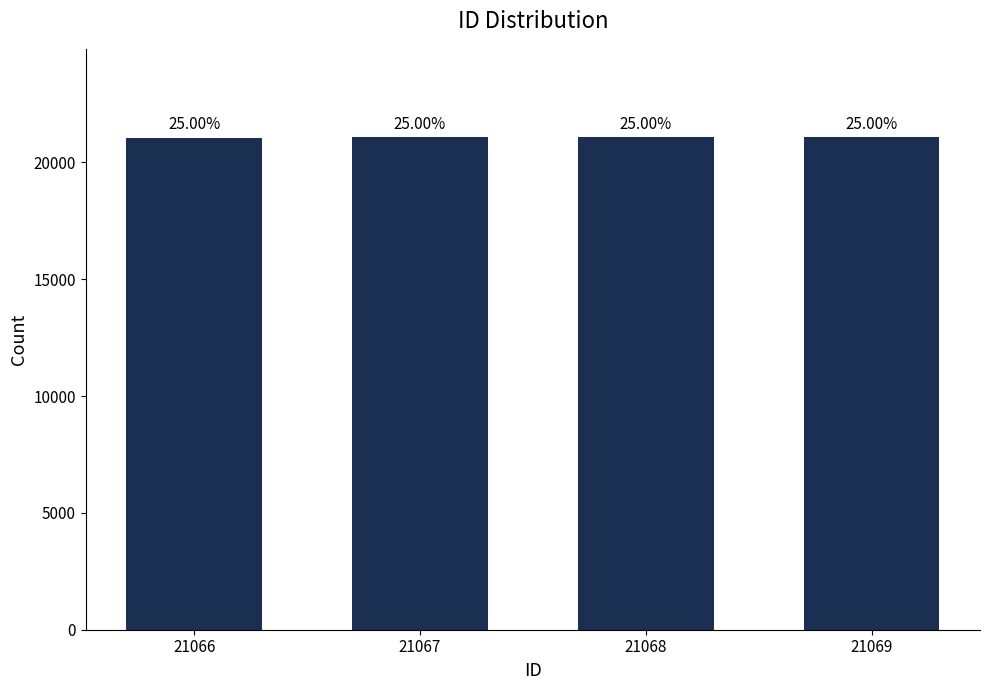

How many bars are there in total?

4